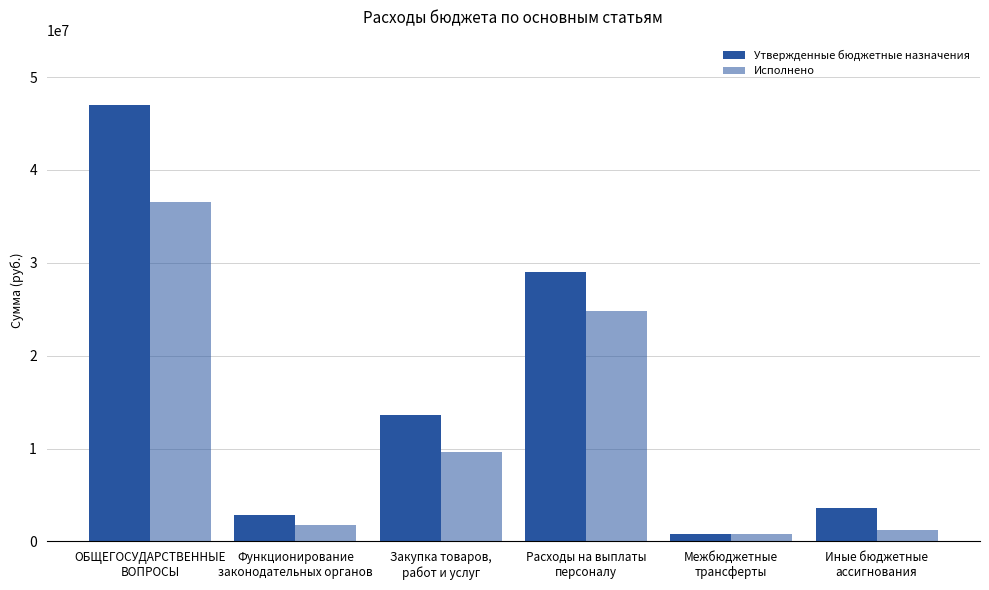

How many data points in Исполнено are less than 9648009?

3